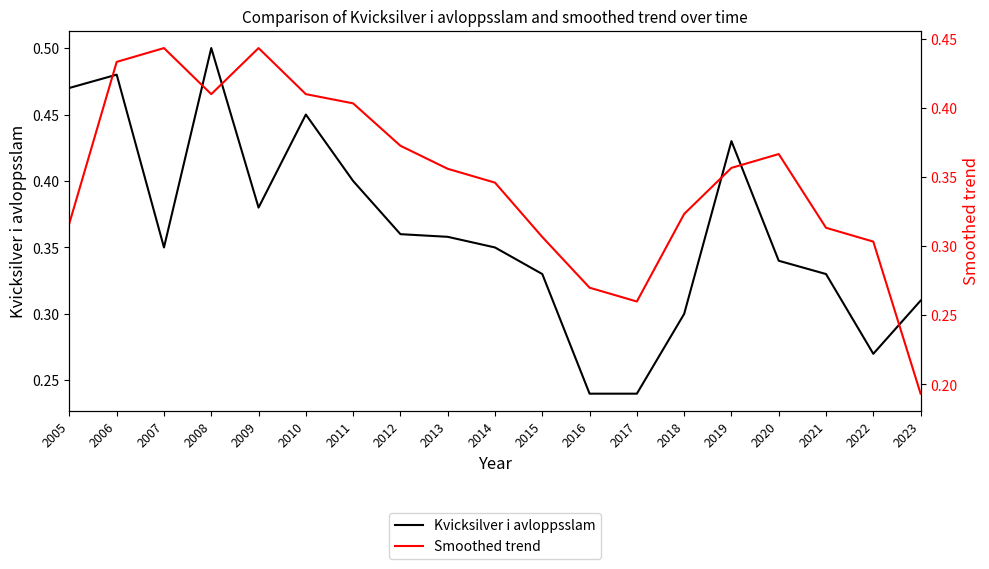

Between 2006 and 2016, which is larger?

2006